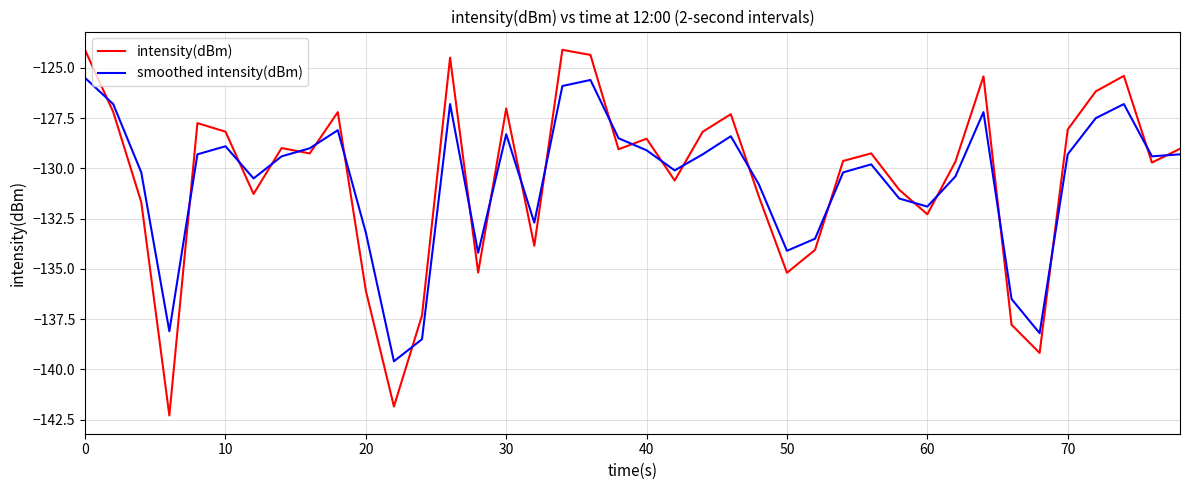

List the series in order of their peak value, lowest first.

smoothed intensity(dBm), intensity(dBm)